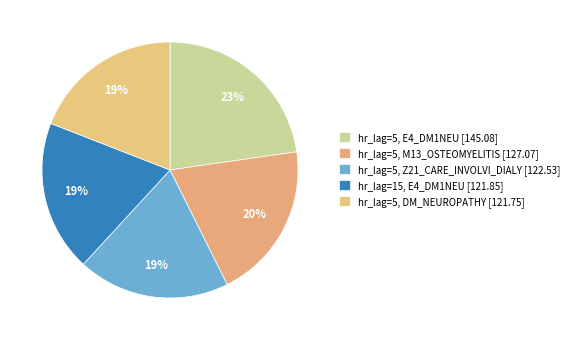

Does any single category account for the majority?

No